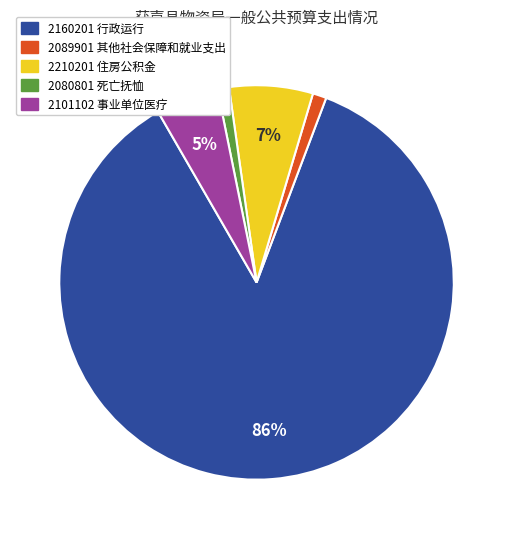

Do 2160201 行政运行 and 2210201 住房公积金 together represent more than half of the pie?

Yes